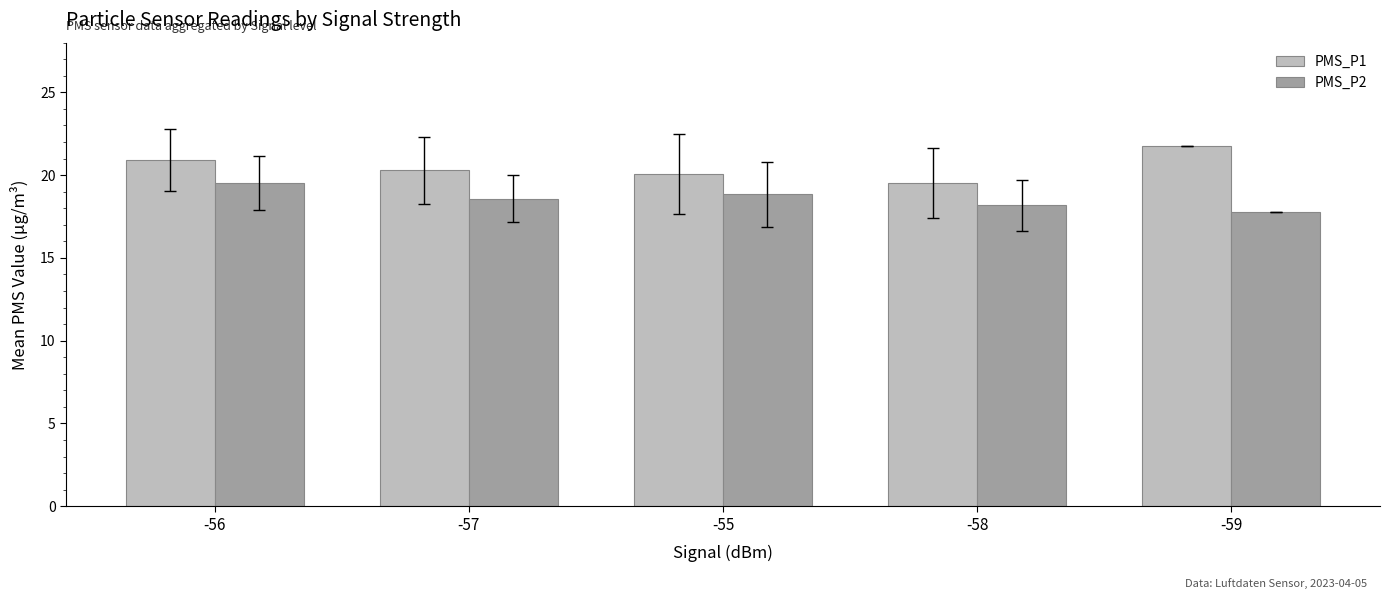

At which label does PMS_P2 first exceed 18?

-56